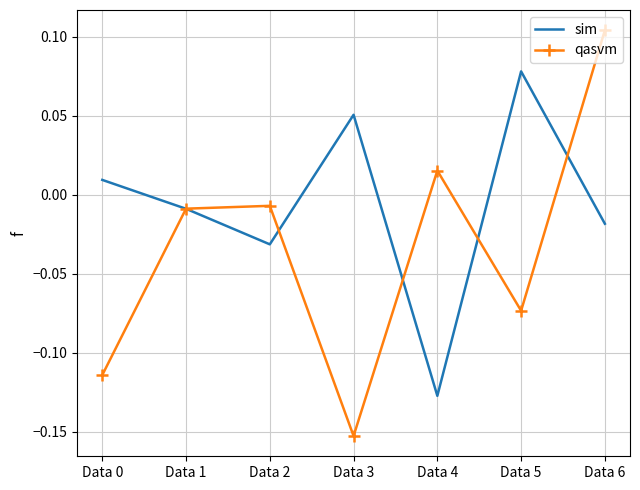

Which series has the widest spread of values?

qasvm